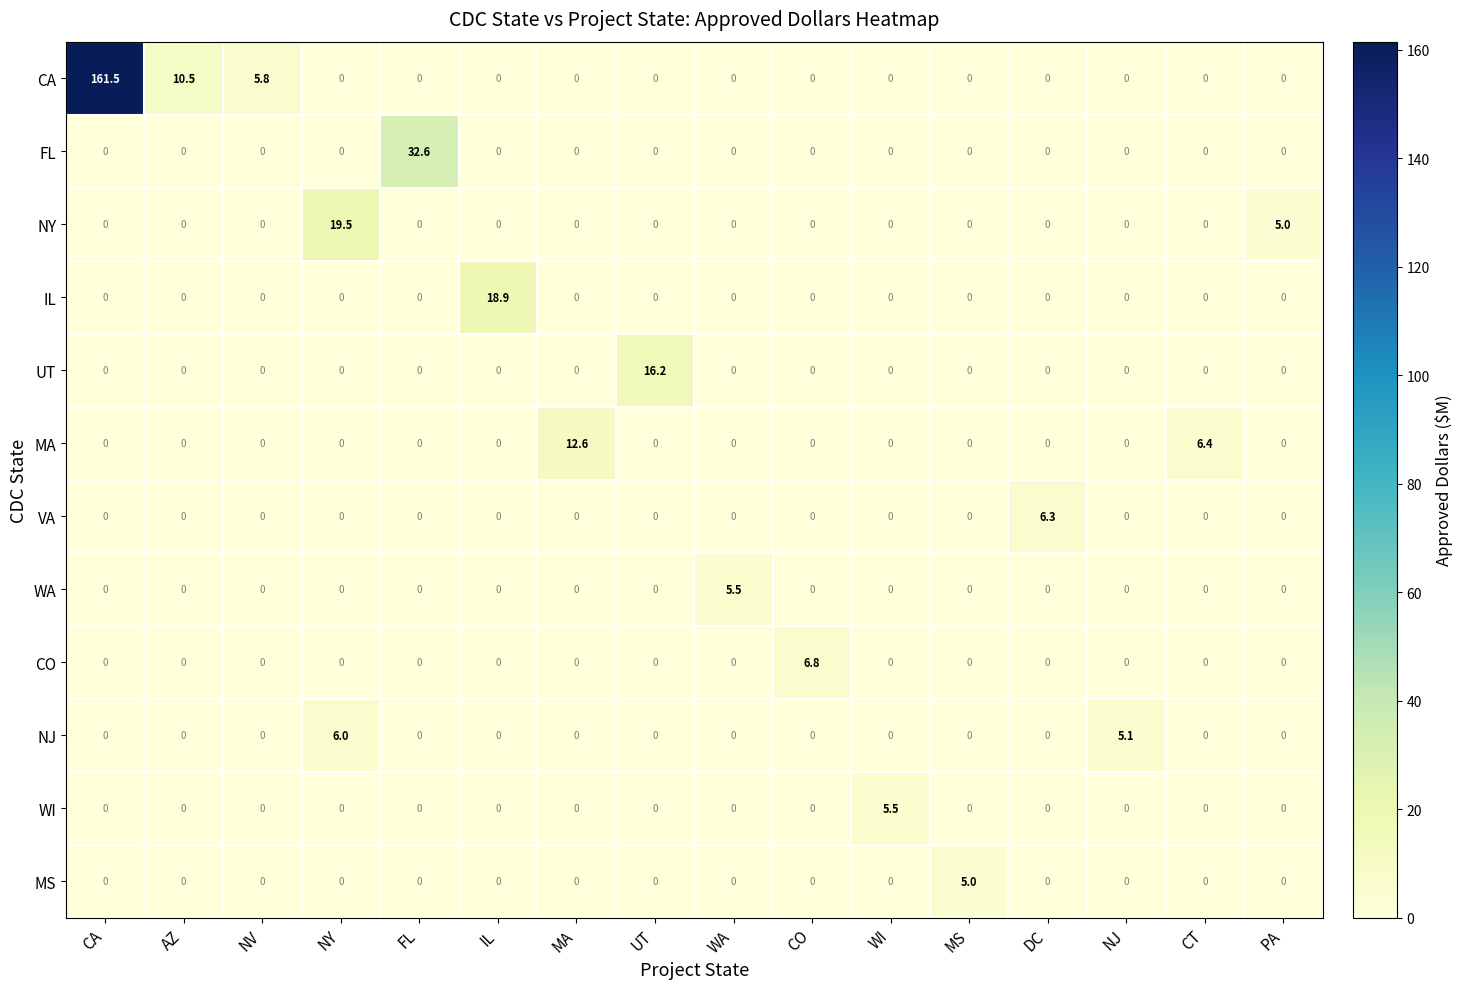

Between AZ and PA, which series saw the biggest shift?

CA